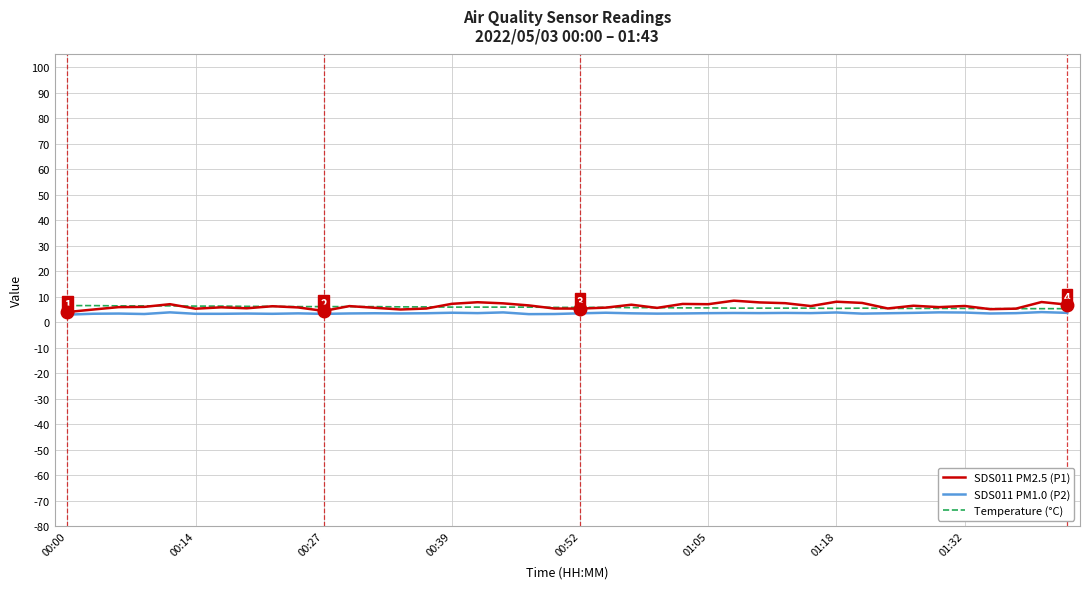

What is the highest value of the SDS011 PM2.5 (P1) series?

8.4